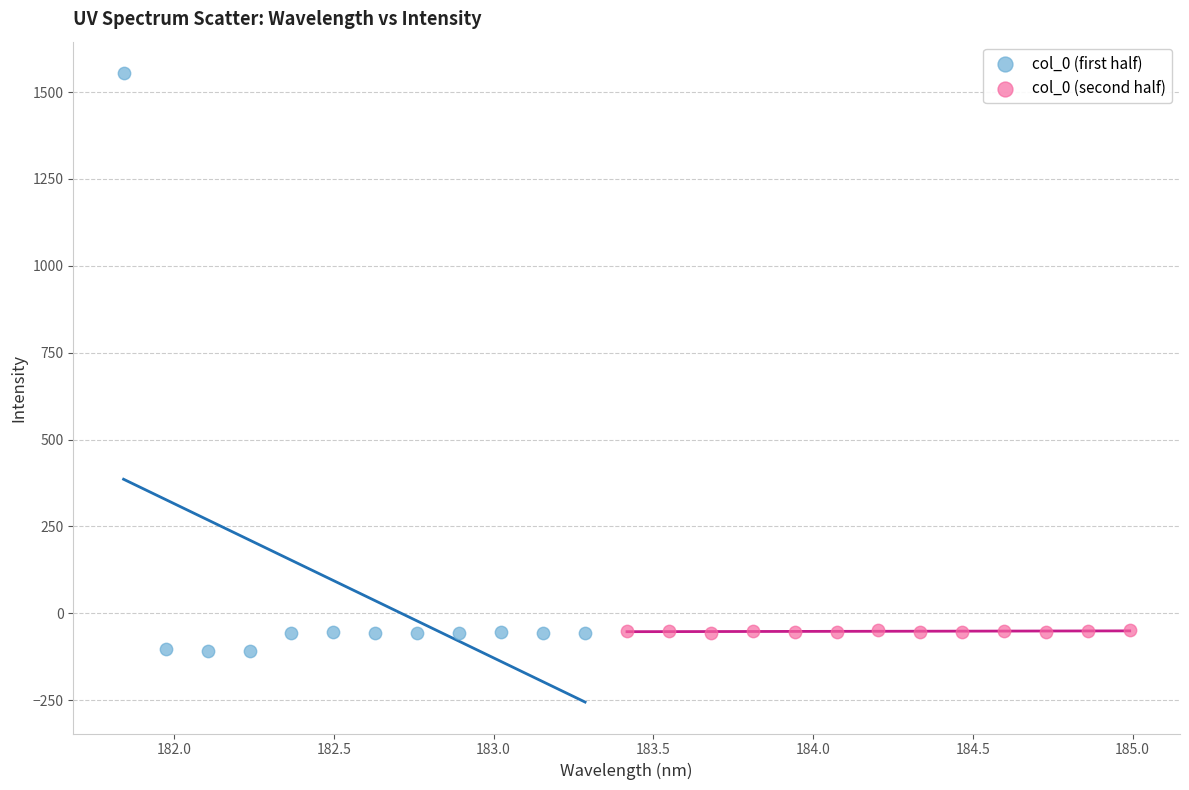

Which series contains the highest Y value?

col_0 (first half)